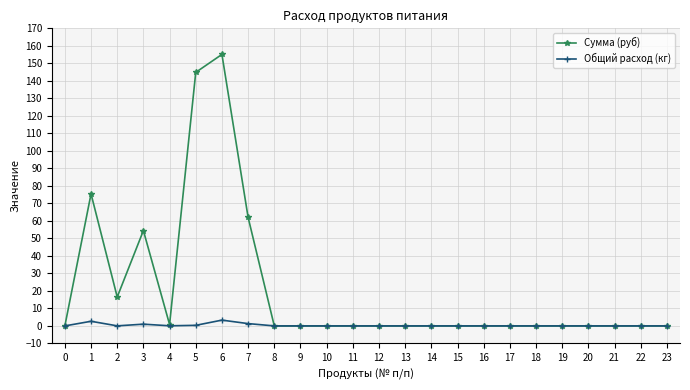

Which series changed the most between 0 and 2?

Сумма (руб)